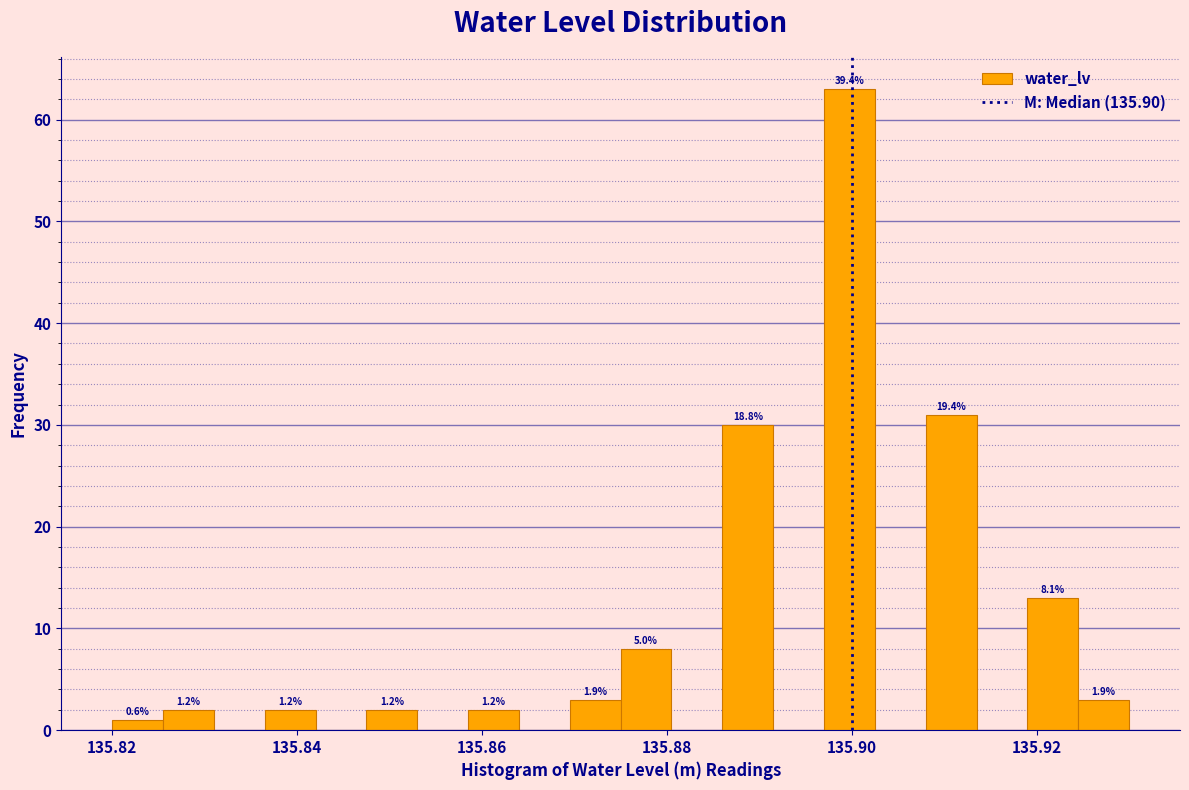

Read against the x-axis, roughly where is the centre of the tallest bar?

135.900